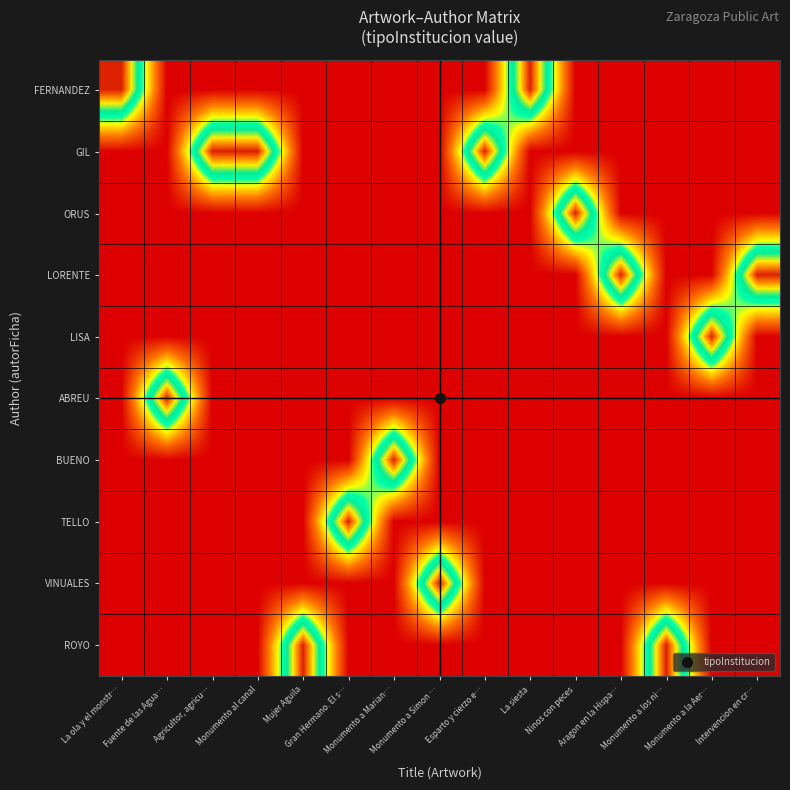

Between Monumento al canal and Monumento a Marian…, which is larger?

Monumento al canal